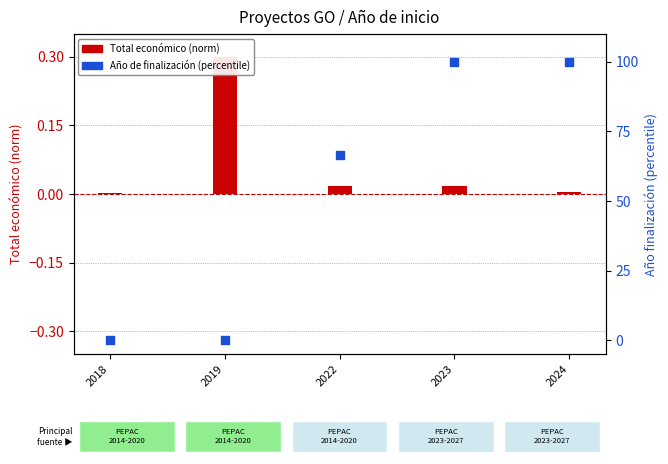

At which category is the sum across all series the highest?

2023